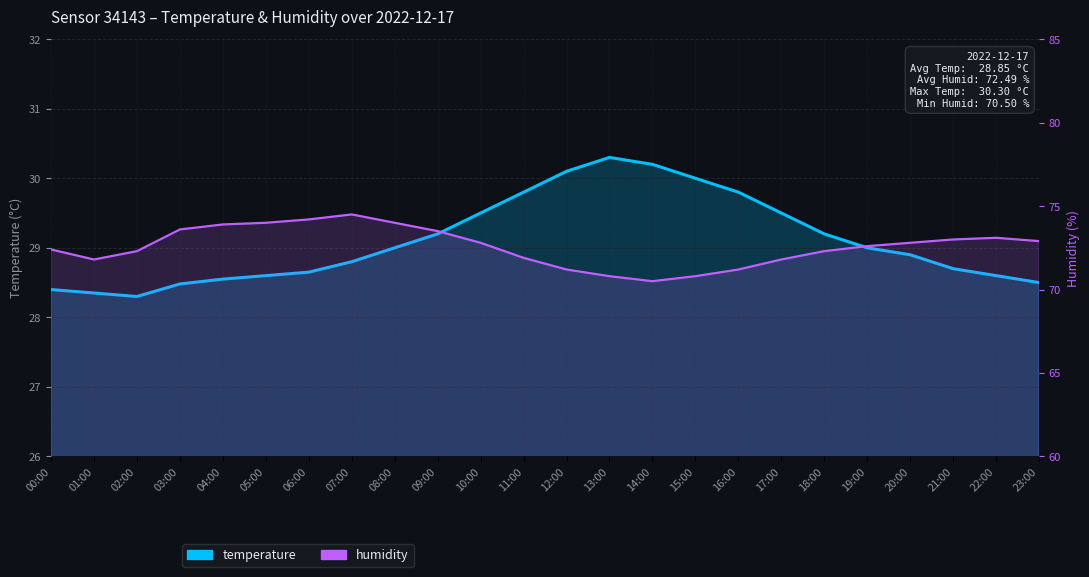

What is the label of the 1st point from the left?

00:00